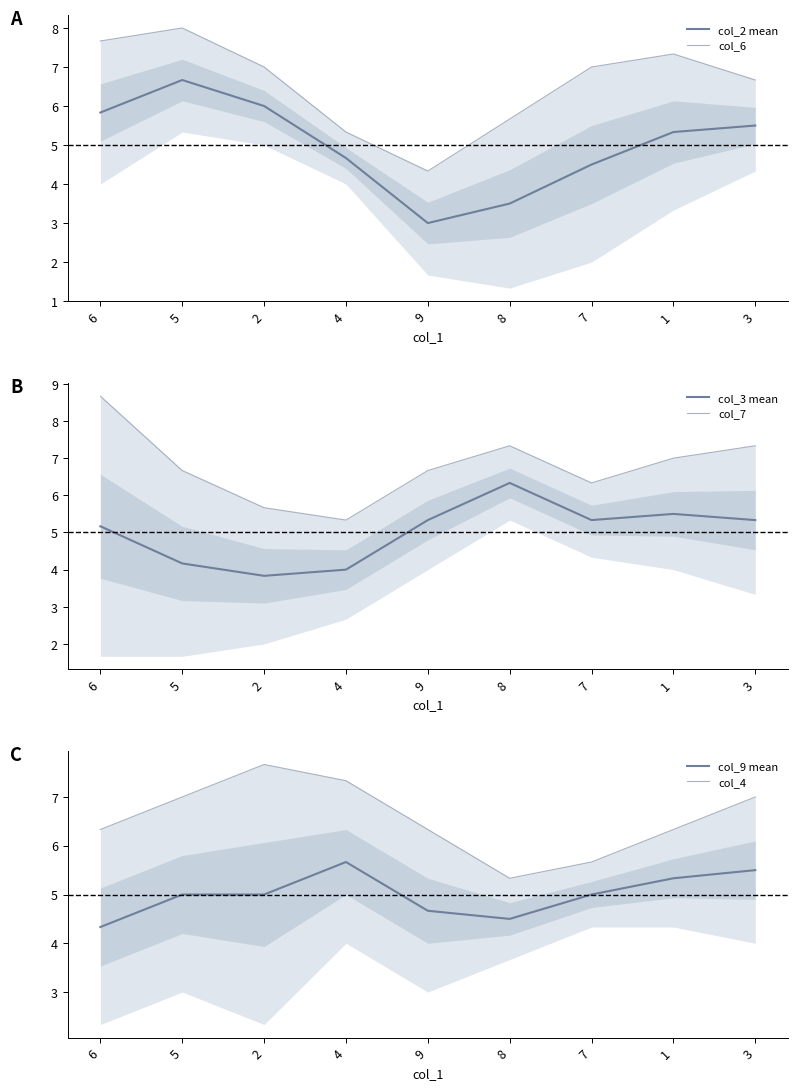

True or false: col_3 mean and col_7 cross at least once.

False